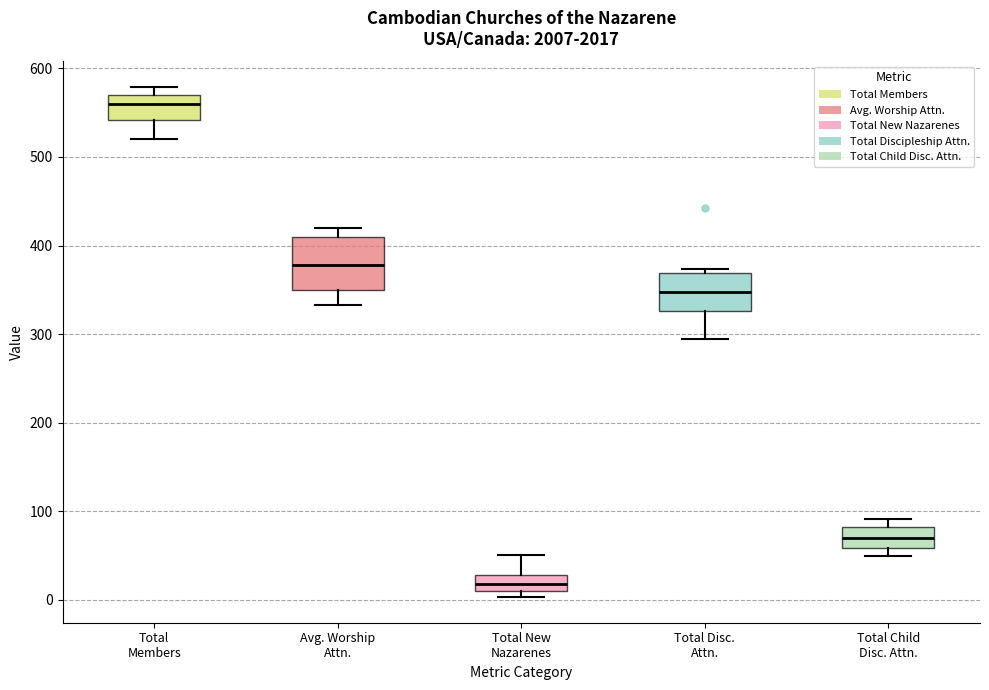

Which box's median line is the highest?

Total Members